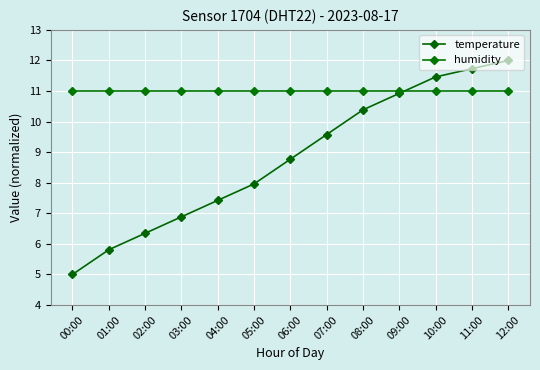

At 02:00, list the series in order from smallest to largest.

temperature, humidity